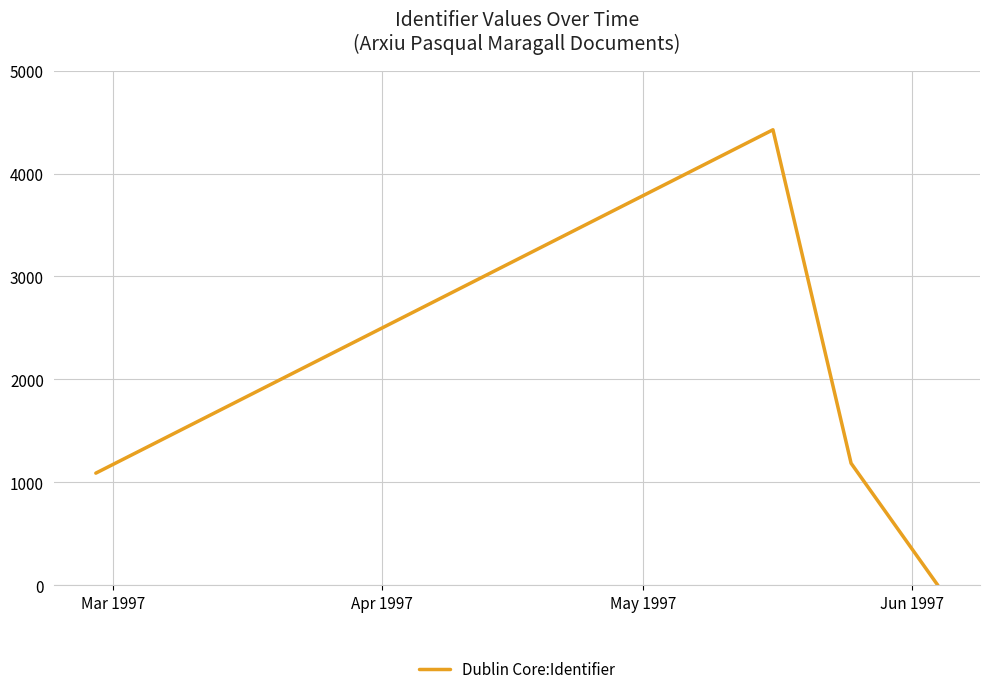

What is the difference between the maximum and second lowest values?

3335